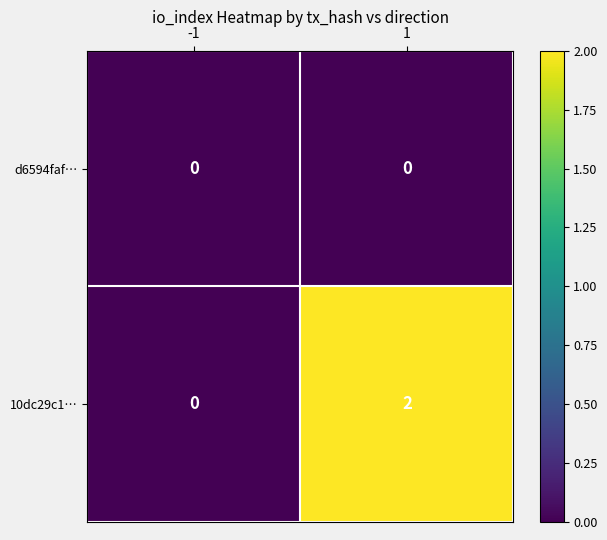

Reading left to right, list all the values displayed in this chart.

d6594faf…: 0	0
10dc29c1…: 0	2